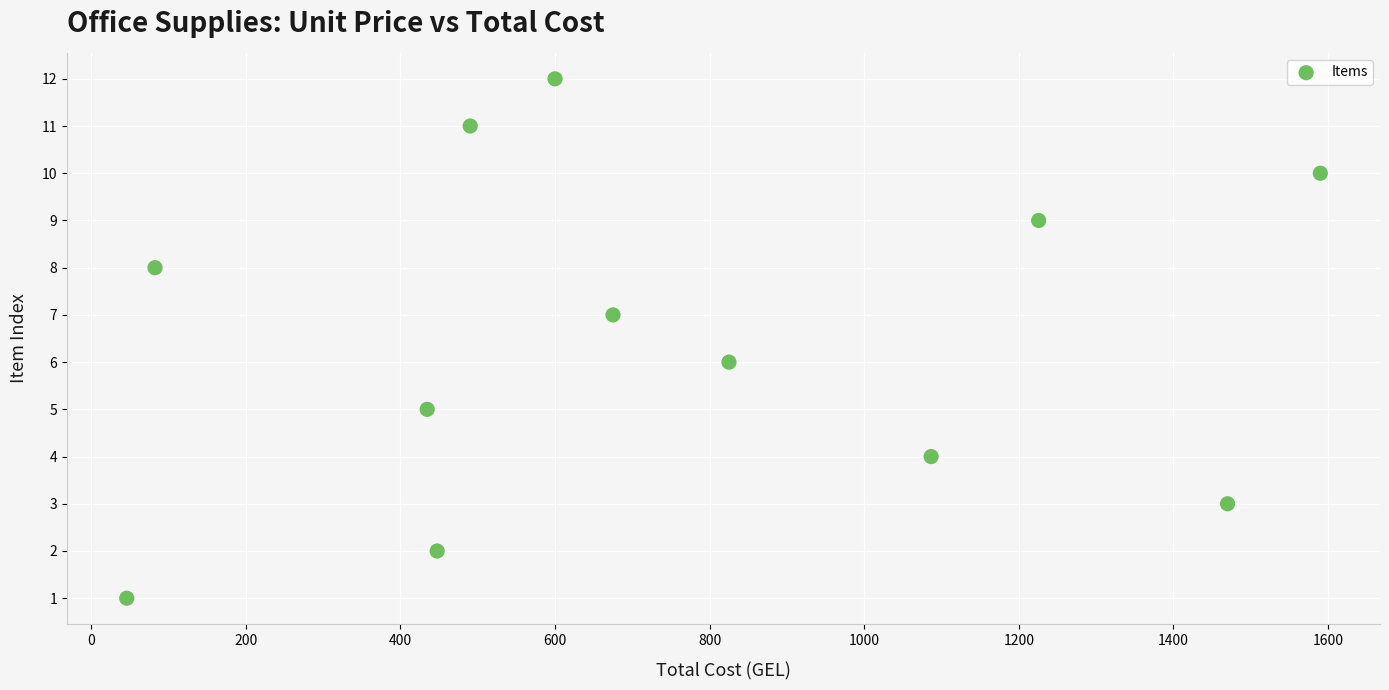

What is the range of Y values (max minus min)?

11